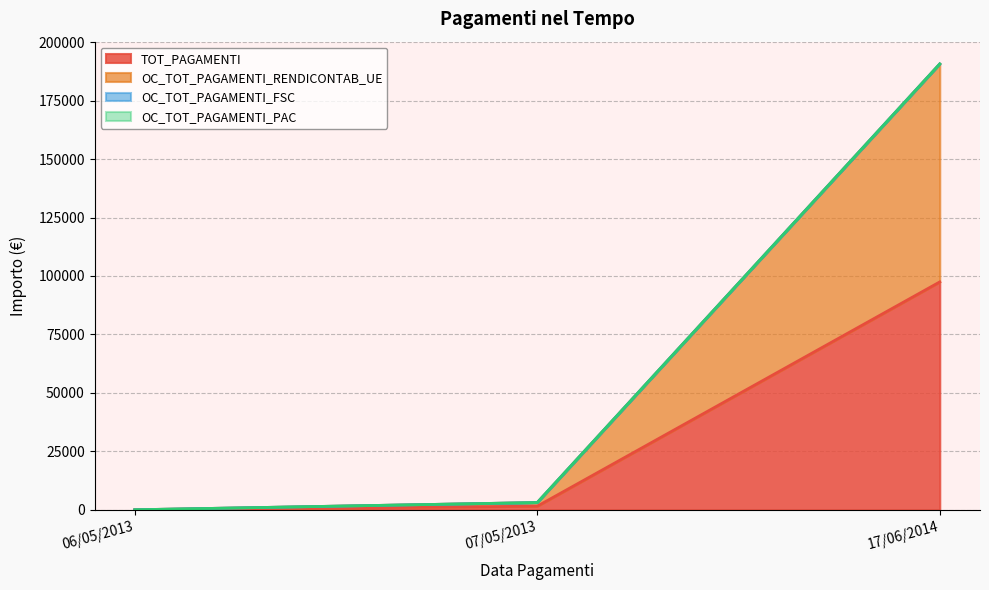

At which category does the chart reach its minimum across all series?

06/05/2013